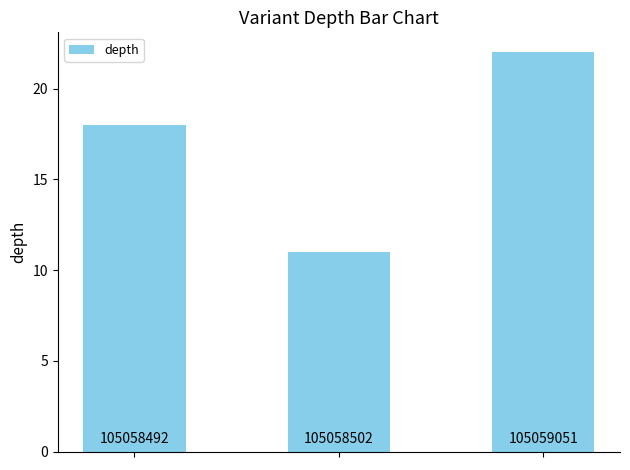

How many bars are there in total?

3